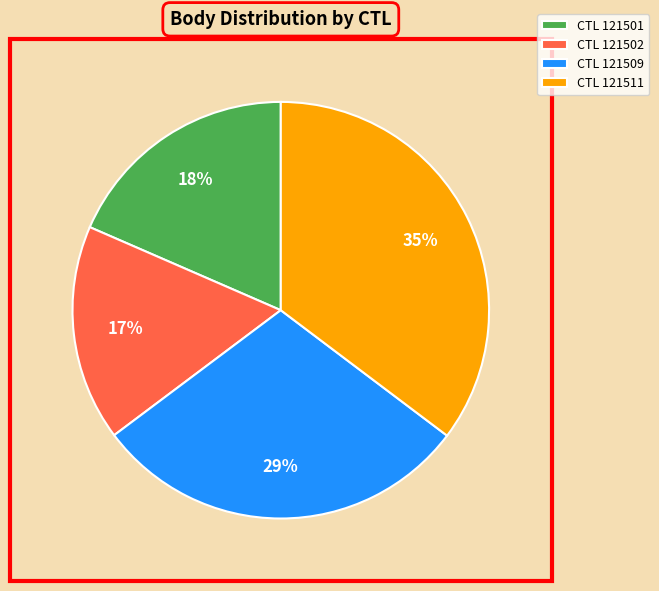

Is there any slice that represents more than half of the pie?

No